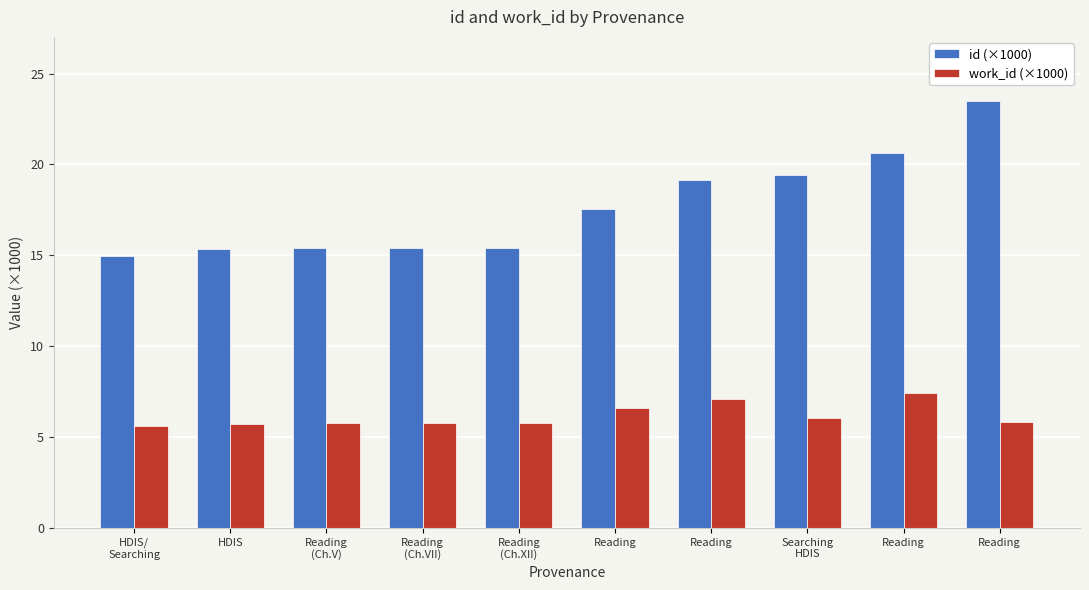

How many values in the id (×1000) series exceed 17?

5